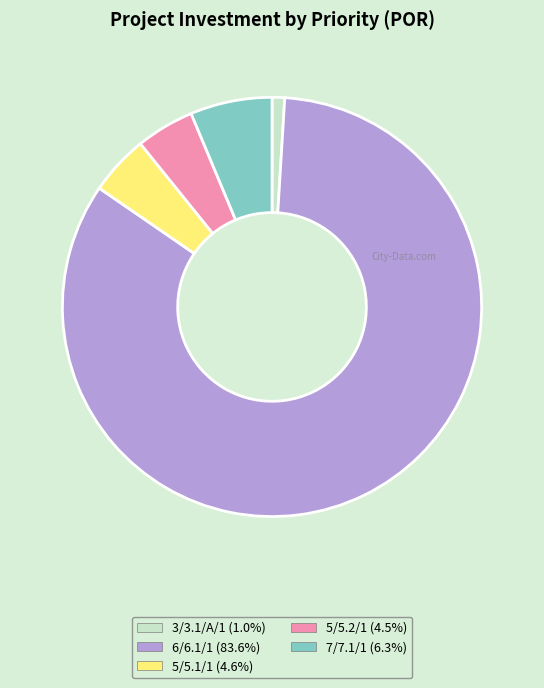

Is there a majority slice in this chart?

Yes